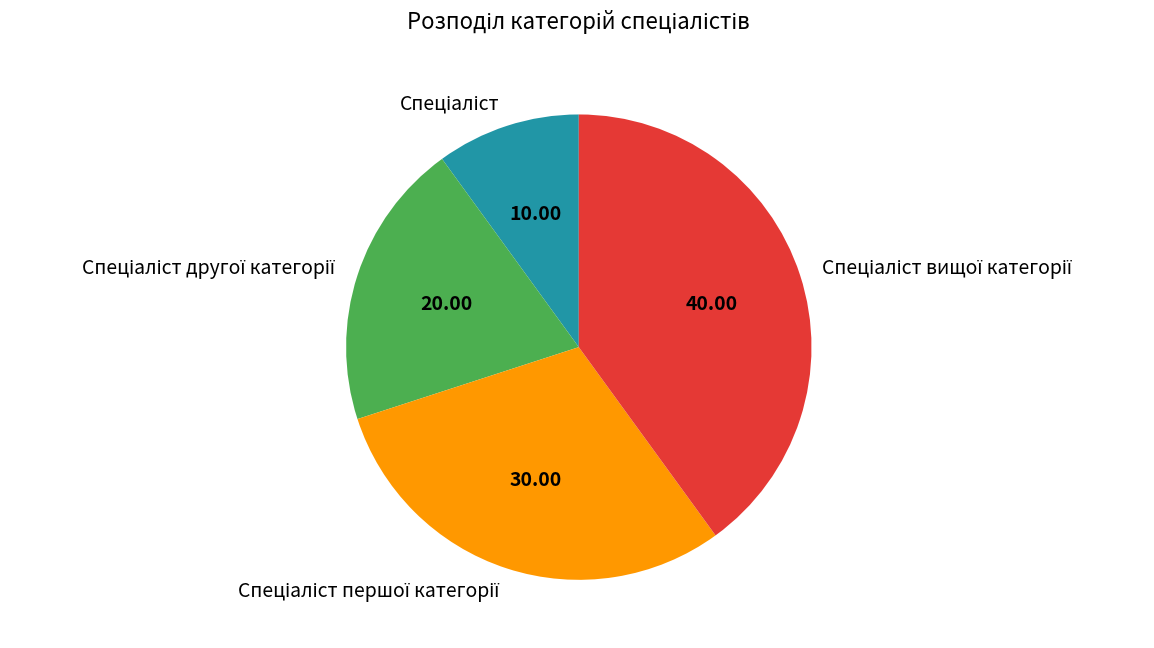

Does any single category account for the majority?

No